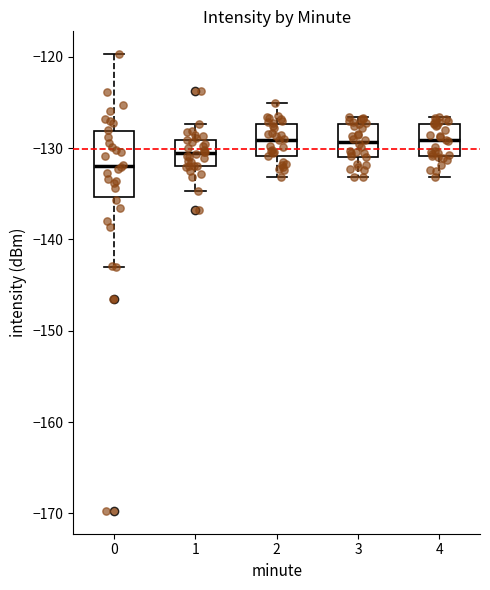

Where is the lower edge of the box at x = 1 on the y-axis? The values are not printed on the chart, so give them approximately, as read against the axis.

-132